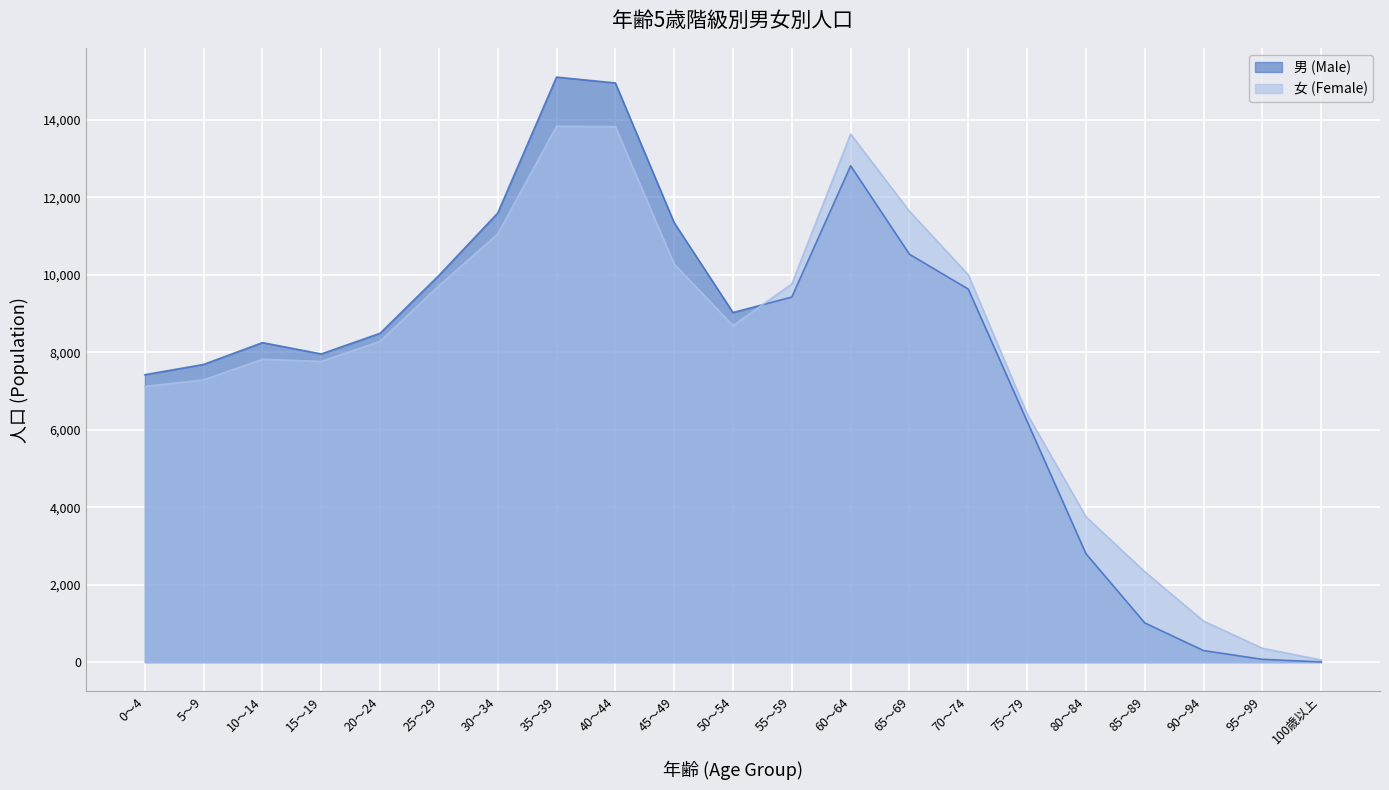

How many interior local peaks does the 女 (Female) series have?

3